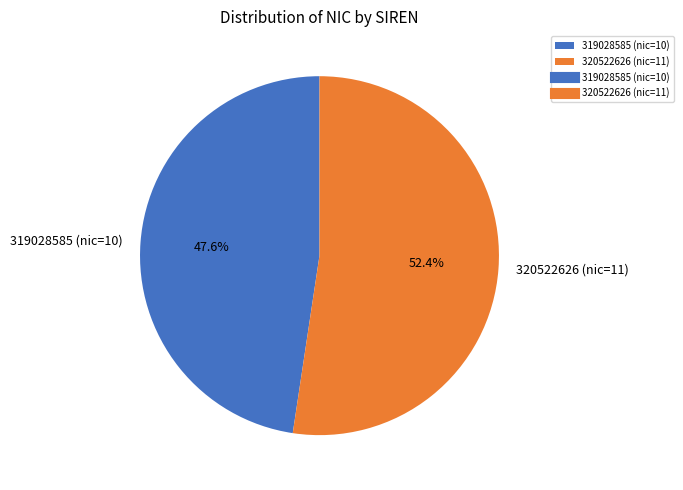

To the nearest percent, what percentage of the pie is 319028585 (nic=10)?

48%